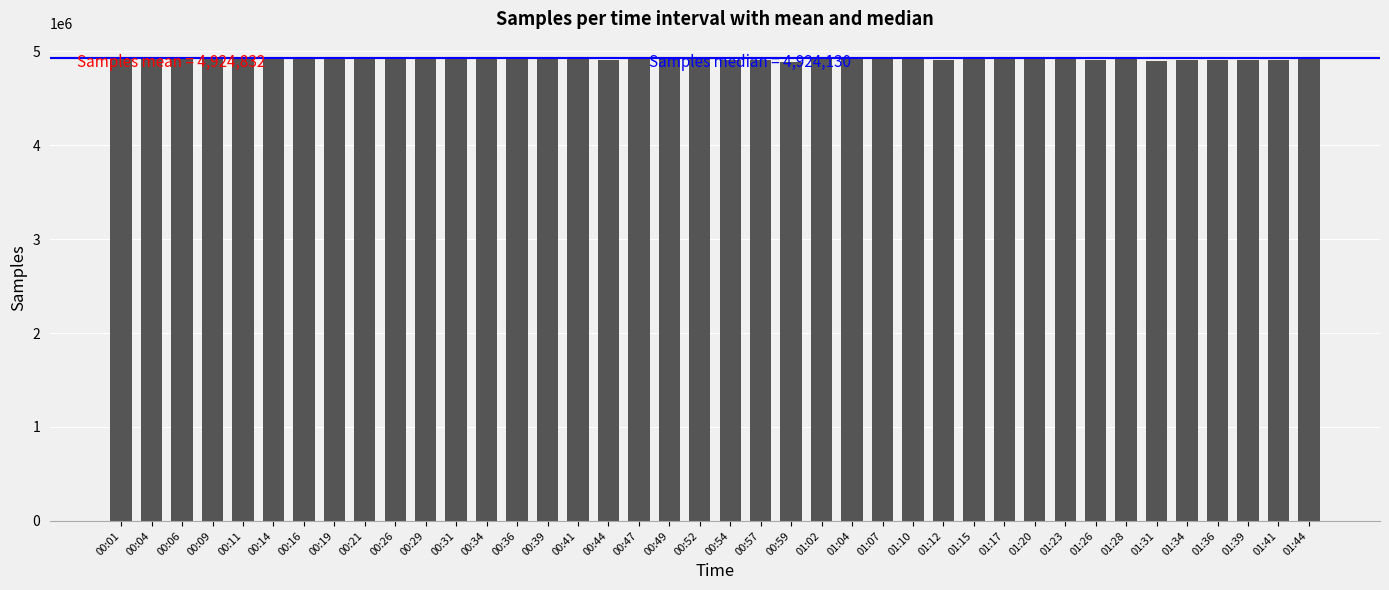

How many bars are there in total?

40